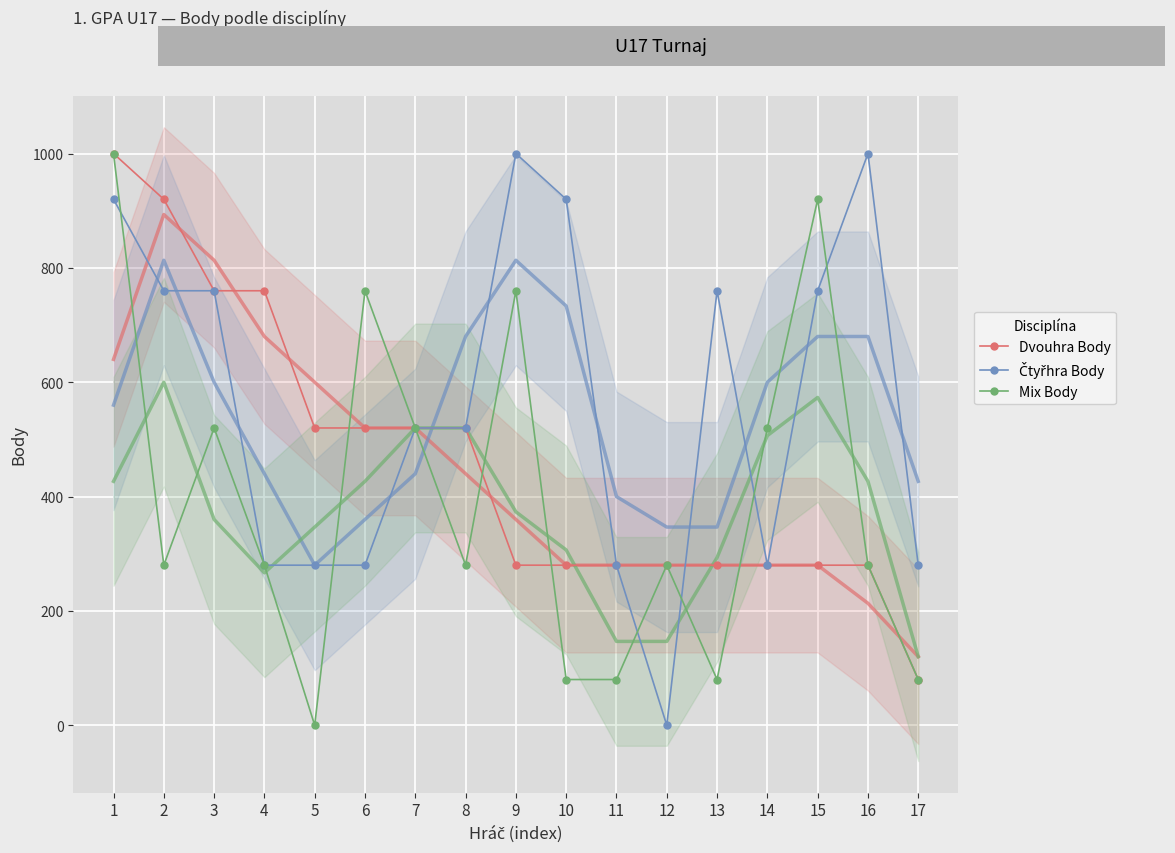

The Dvouhra Body series shows 1680 at 1. True or false?

False